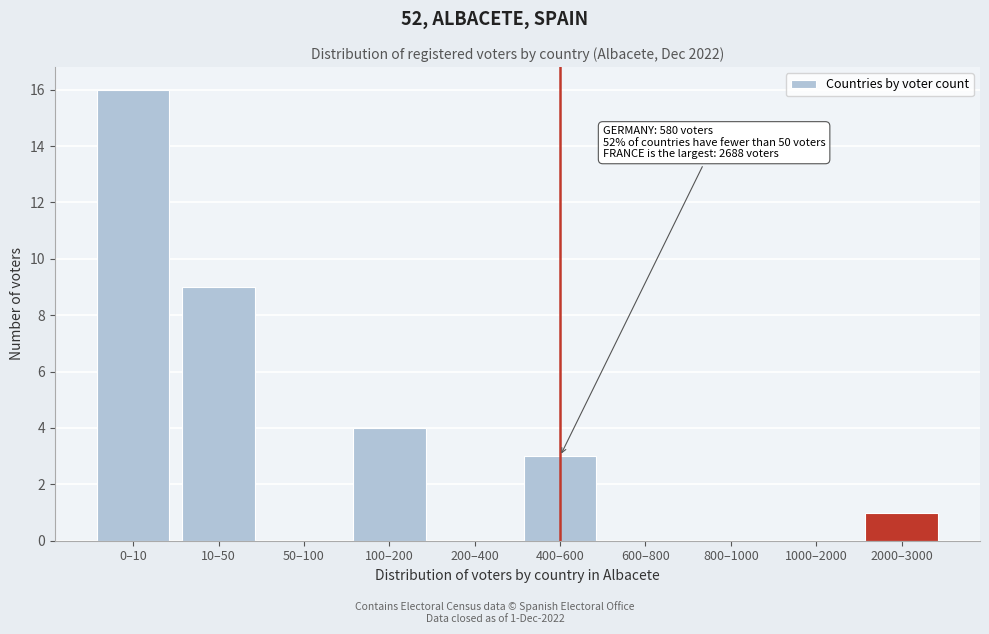

Reading left to right, transcribe all the data shown in this chart.

0–10=16	10–50=9	50–100=0	100–200=4	200–400=0	400–600=3	600–800=0	800–1000=0	1000–2000=0	2000–3000=1